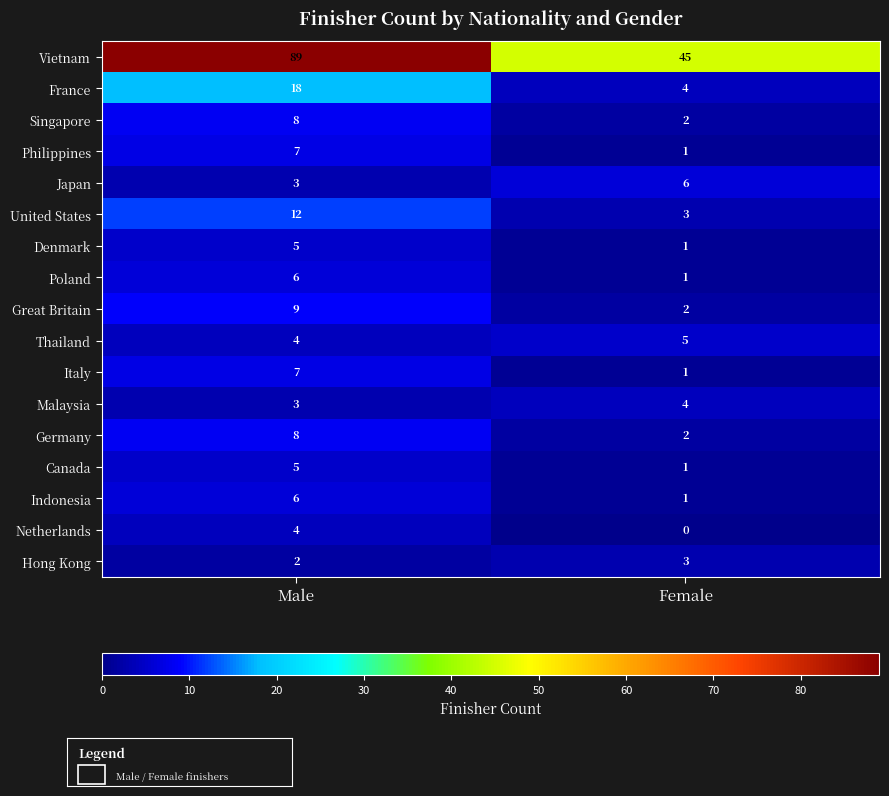

The value of Indonesia at Male is 2. True or false?

False